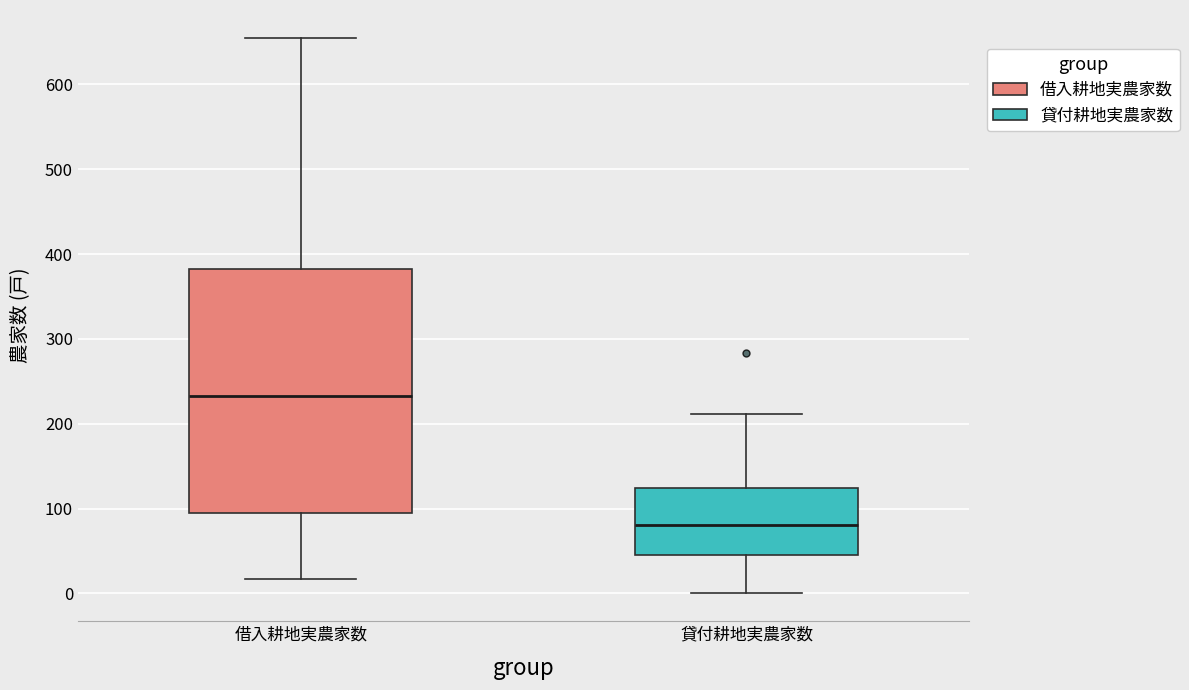

Where is the upper edge of the box for 貸付耕地実農家数 on the y-axis? The values are not printed on the chart, so give them approximately, as read against the axis.

120